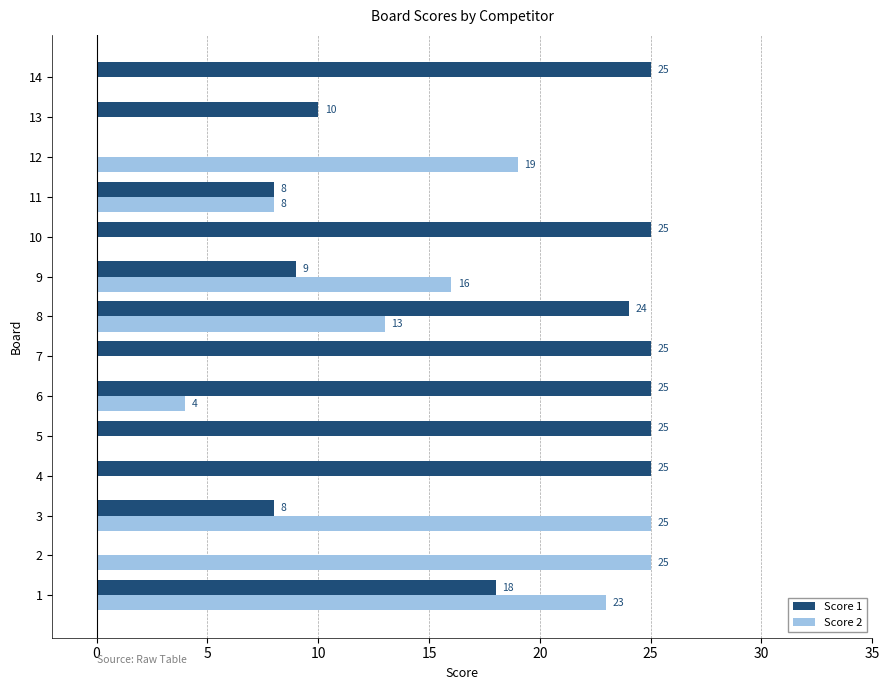

How many distinct data groups are displayed?

2